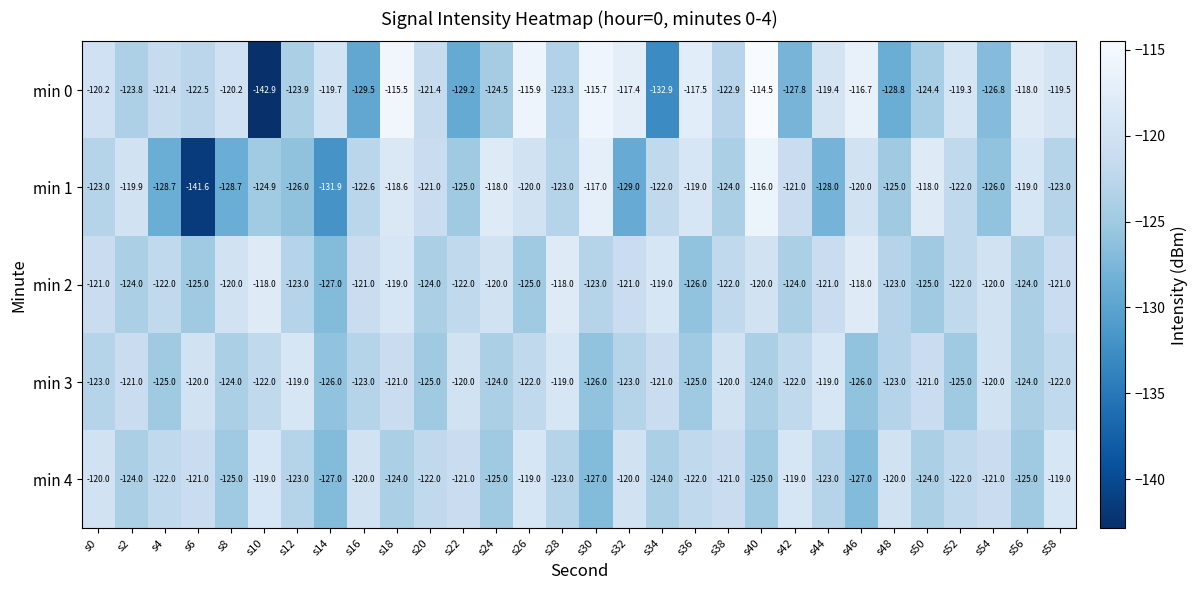

Which series changed the most between s14 and s58?

min 1